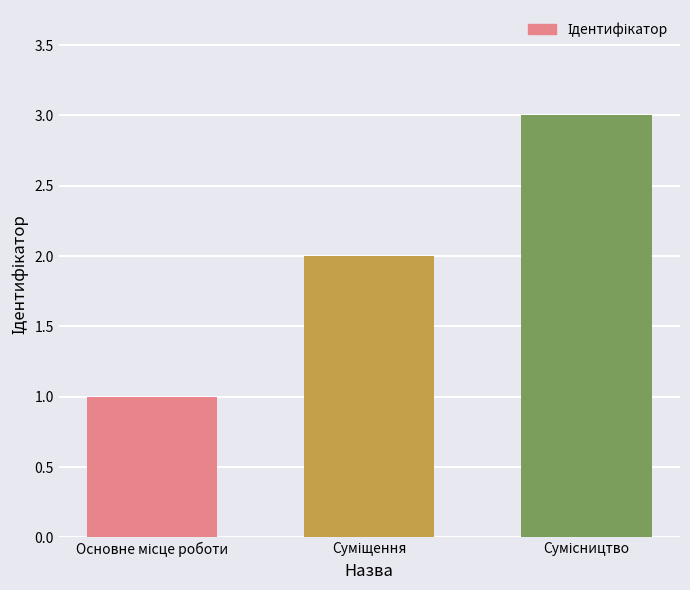

What is the sum of all values?

6